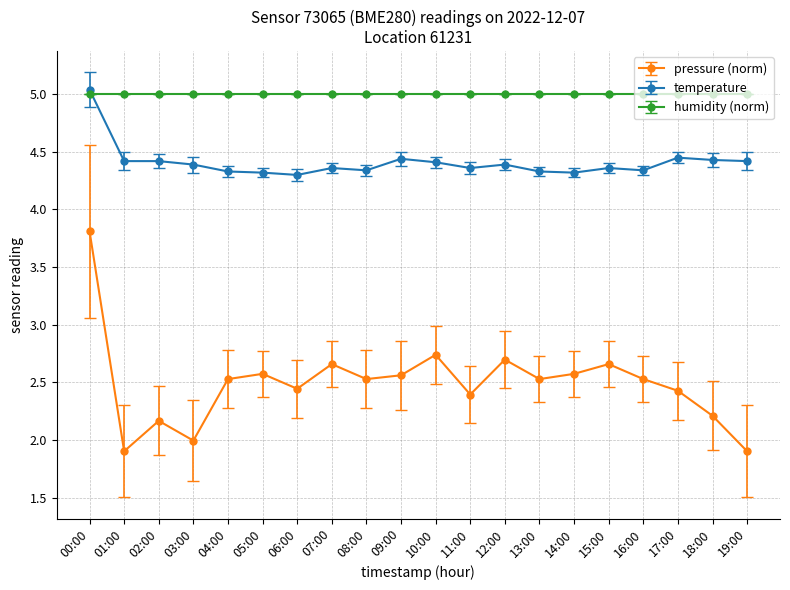

What is the label of the 20th point from the left?

19:00